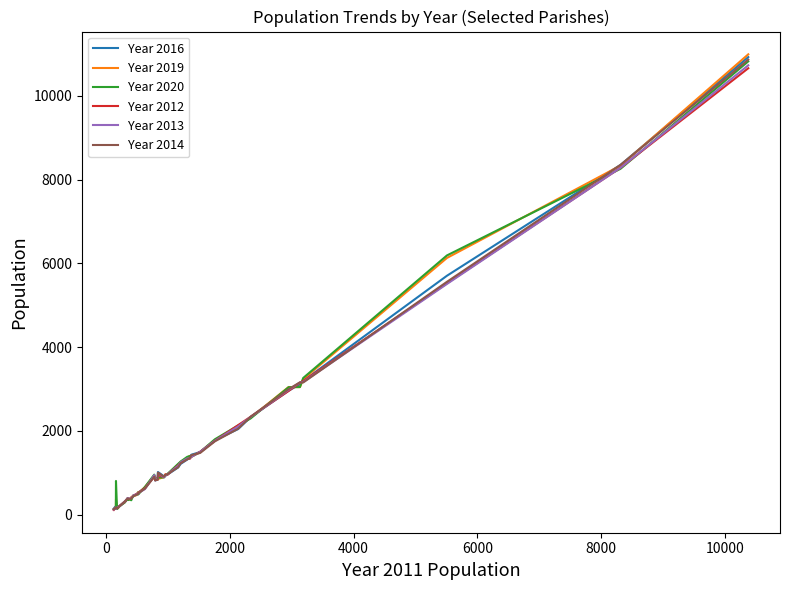

What is the maximum value shown in the chart?

10992